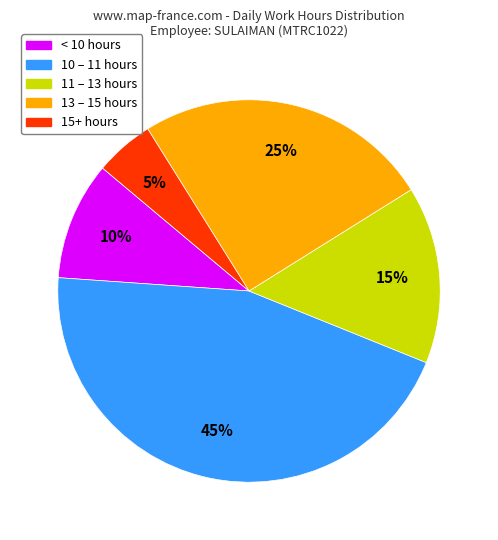

Which slice is the smallest?

15+ hours